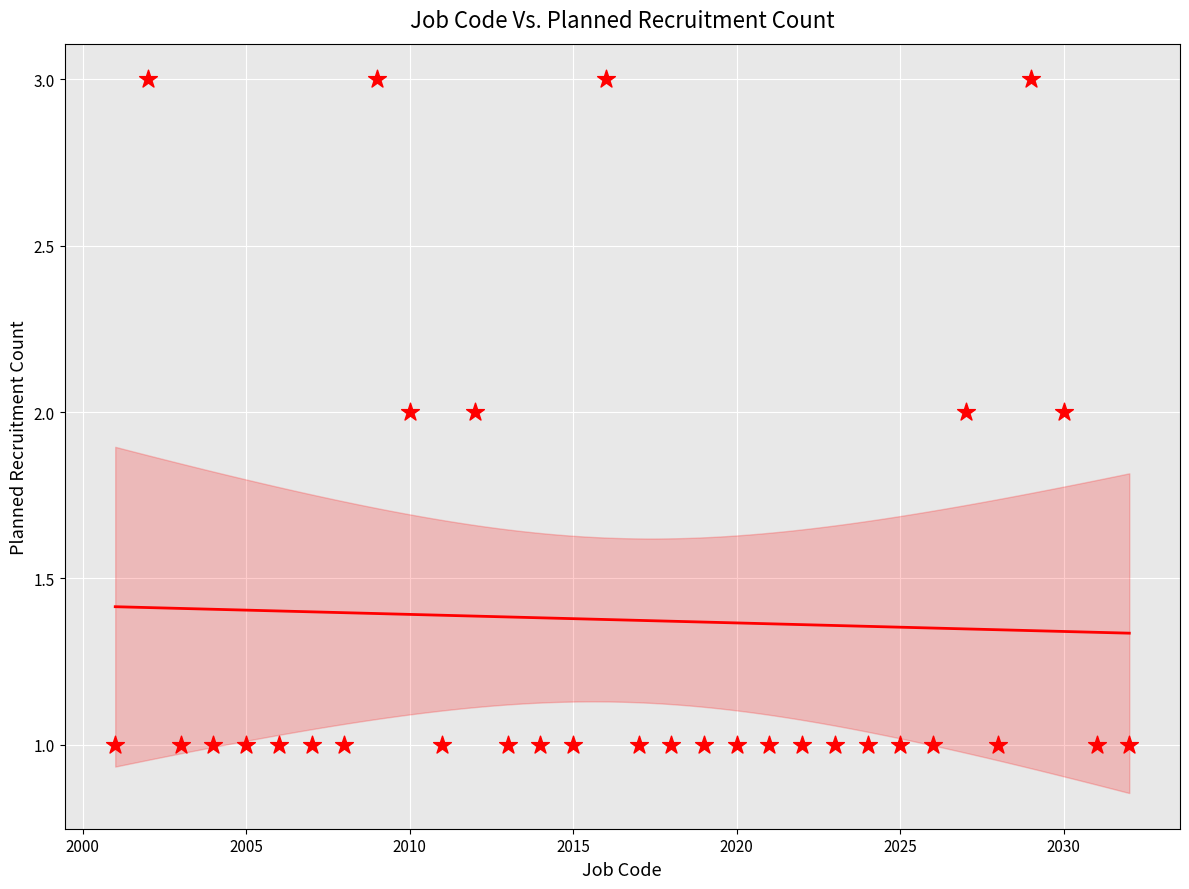

What is the range of X values (max minus min)?

31